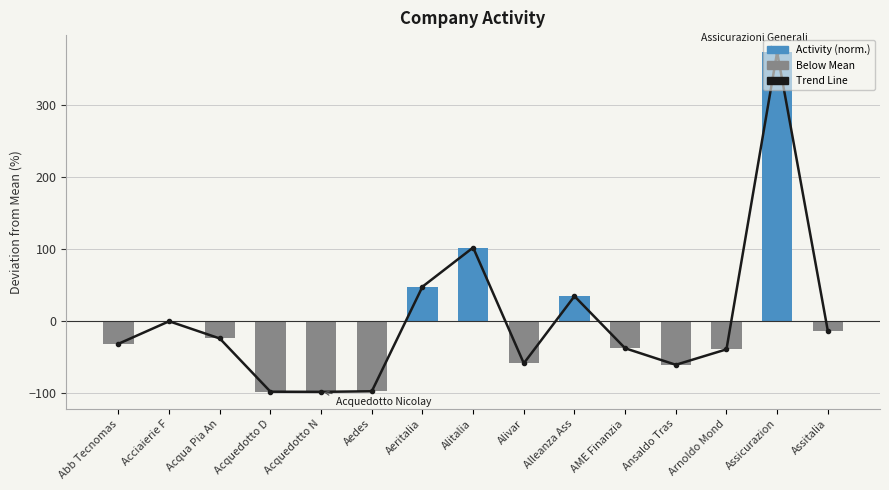

Reading left to right, transcribe all the data shown in this chart.

Trend Line: Abb Tecnomas=-31.4	Acciaierie F=-0.1	Acqua Pia An=-24.1	Acquedotto D=-98.0	Acquedotto N=-98.2	Aedes=-97.4	Aeritalia=47.9	Alitalia=102.3	Alivar=-58.6	Alleanza Ass=34.7	AME Finanzia=-37.6	Ansaldo Tras=-60.6	Arnoldo Mond=-39.1	Assicurazion=373.8	Assitalia=-13.5
Activity (norm.): Abb Tecnomas=-31.4	Acciaierie F=-0.1	Acqua Pia An=-24.1	Acquedotto D=-98.0	Acquedotto N=-98.2	Aedes=-97.4	Aeritalia=47.9	Alitalia=102.3	Alivar=-58.6	Alleanza Ass=34.7	AME Finanzia=-37.6	Ansaldo Tras=-60.6	Arnoldo Mond=-39.1	Assicurazion=373.8	Assitalia=-13.5